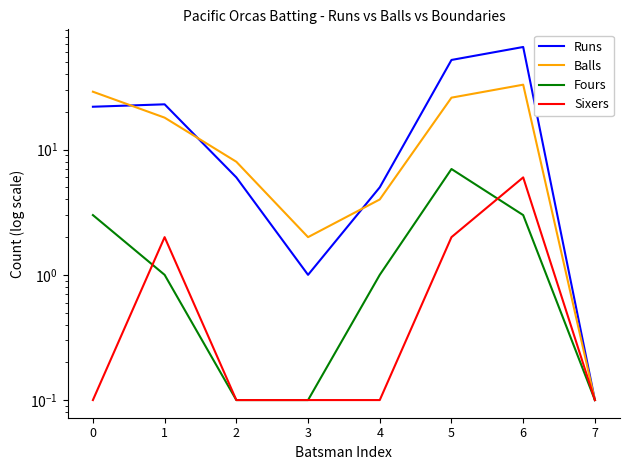

Reading right to left, transcribe all the data shown in this chart.

Runs: 7=0.1	6=66.0	5=52.0	4=5.0	3=1.0	2=6.0	1=23.0	0=22.0
Balls: 7=0.1	6=33.0	5=26.0	4=4.0	3=2.0	2=8.0	1=18.0	0=29.0
Fours: 7=0.1	6=3.0	5=7.0	4=1.0	3=0.1	2=0.1	1=1.0	0=3.0
Sixers: 7=0.1	6=6.0	5=2.0	4=0.1	3=0.1	2=0.1	1=2.0	0=0.1